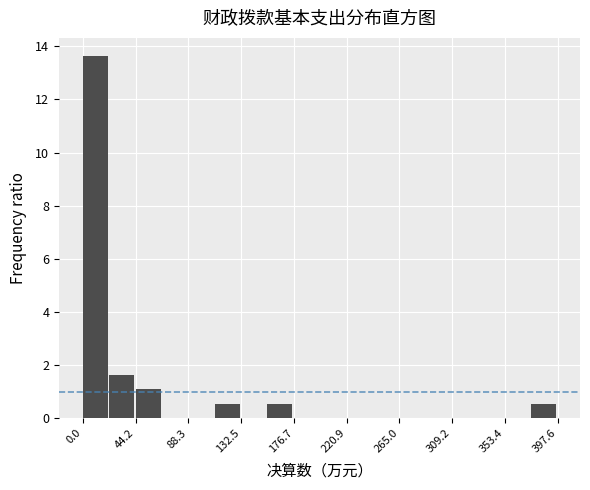

Reading left to right, list every bar in this chart as the range it spans on the x-axis followed by its height. Neither the bar edges nor the heights are printed on the chart, so give them approximately, as read against the axes.

0 to 20: 13.6
20 to 45: 1.6
45 to 65: 1.0
65 to 90: 0
90 to 110: 0
110 to 135: 0.6
135 to 155: 0
155 to 175: 0.6
175 to 200: 0
200 to 220: 0
220 to 245: 0
245 to 265: 0
265 to 285: 0
285 to 310: 0
310 to 330: 0
330 to 355: 0
355 to 375: 0
375 to 400: 0.6